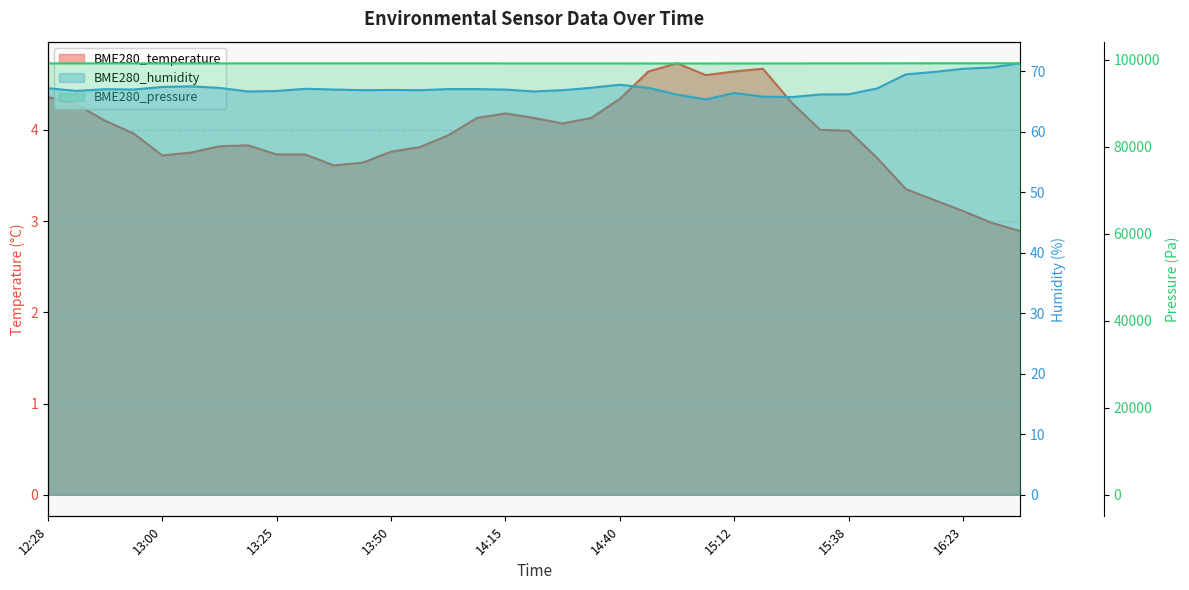

At which label does BME280_pressure first exceed 99184?

12:28